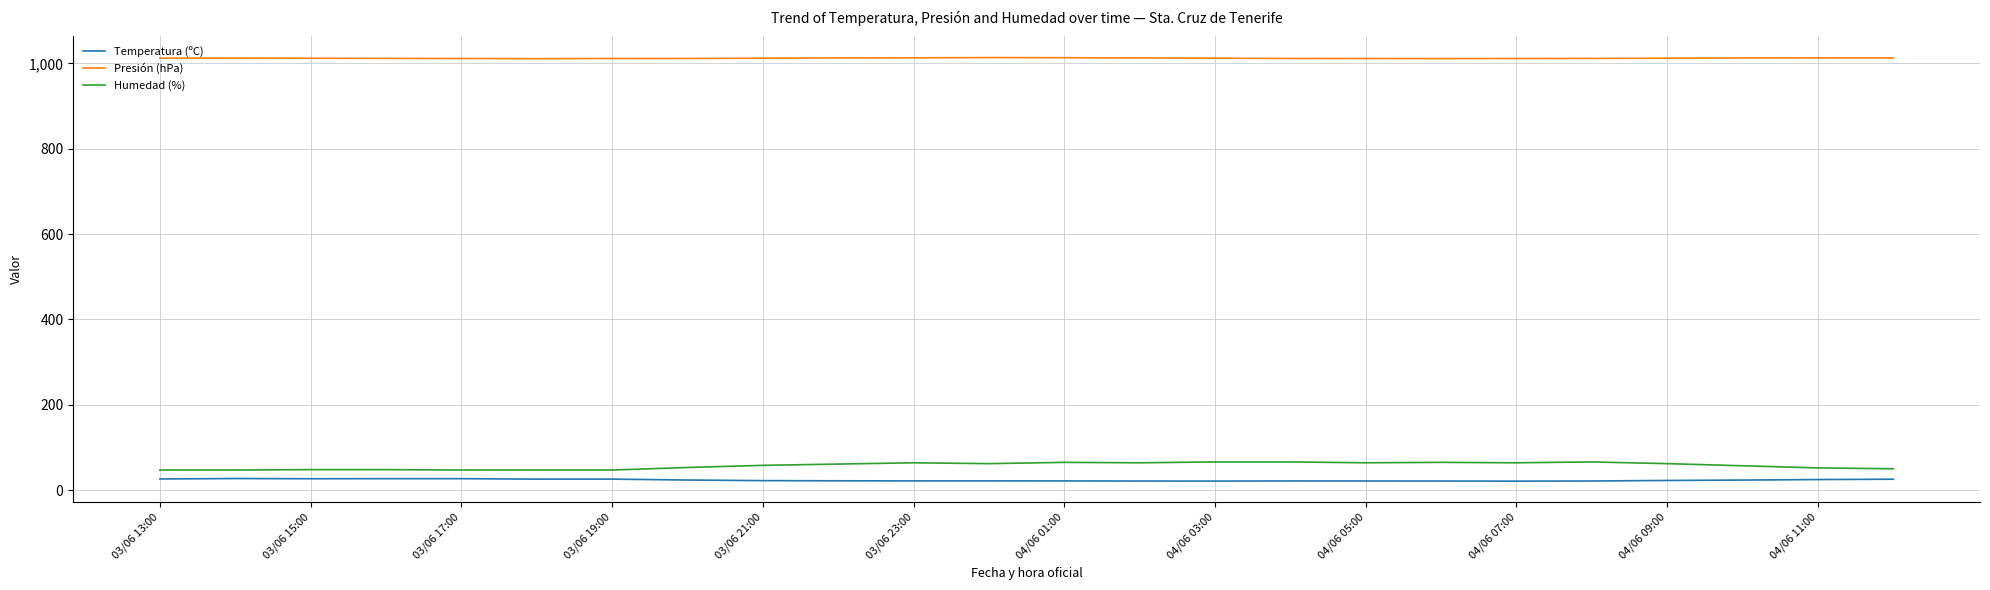

True or false: Presión (hPa) and Humedad (%) intersect in this chart.

False